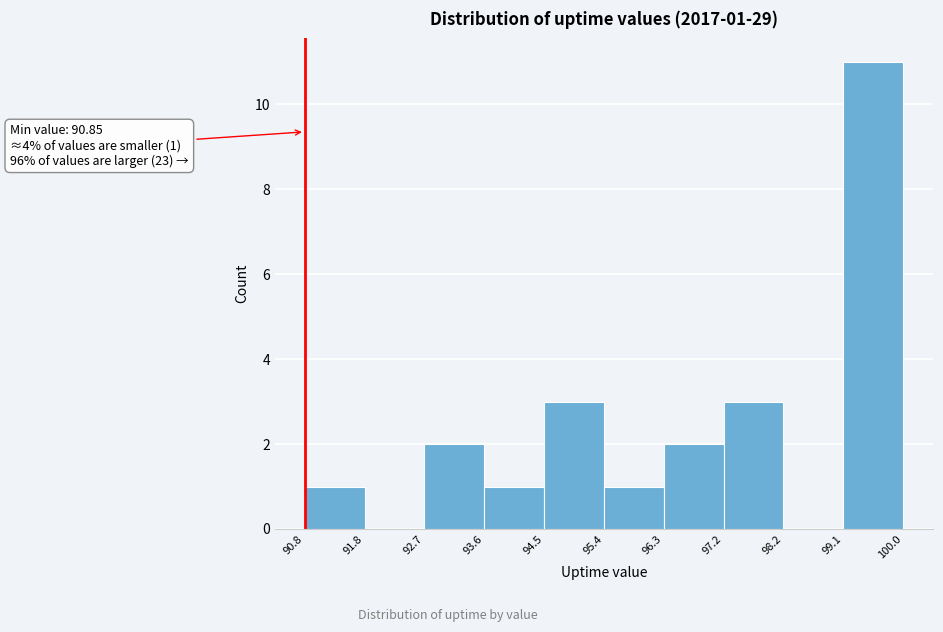

Over which range of the x-axis is the bar tallest?

99.1 to 100.0